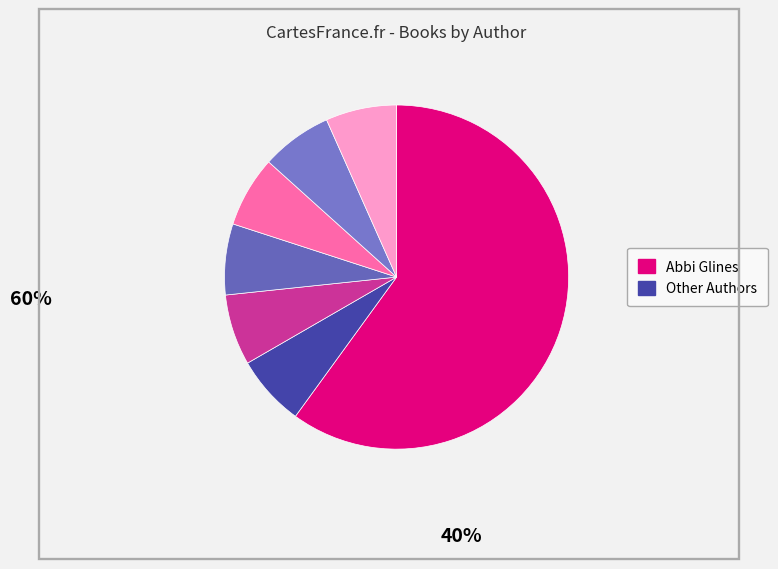

How many slices are in this pie chart?

7